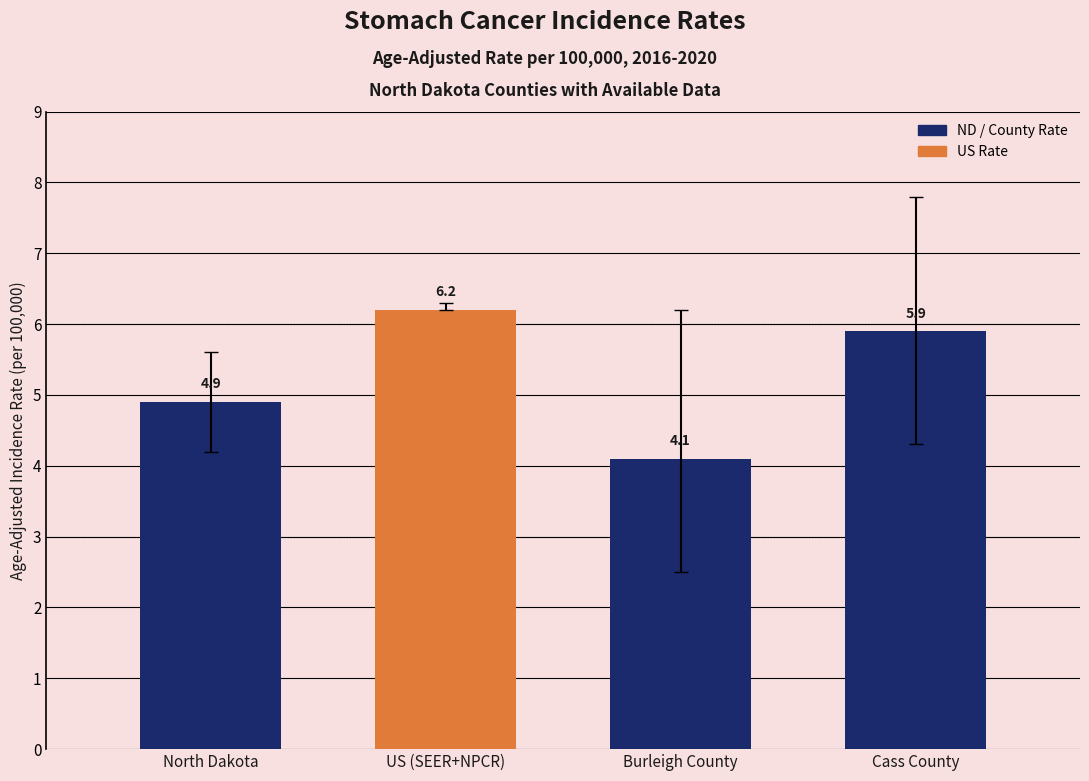

Reading left to right, what are all the values shown in this chart?

North Dakota=4.9	US (SEER+NPCR)=6.2	Burleigh County=4.1	Cass County=5.9